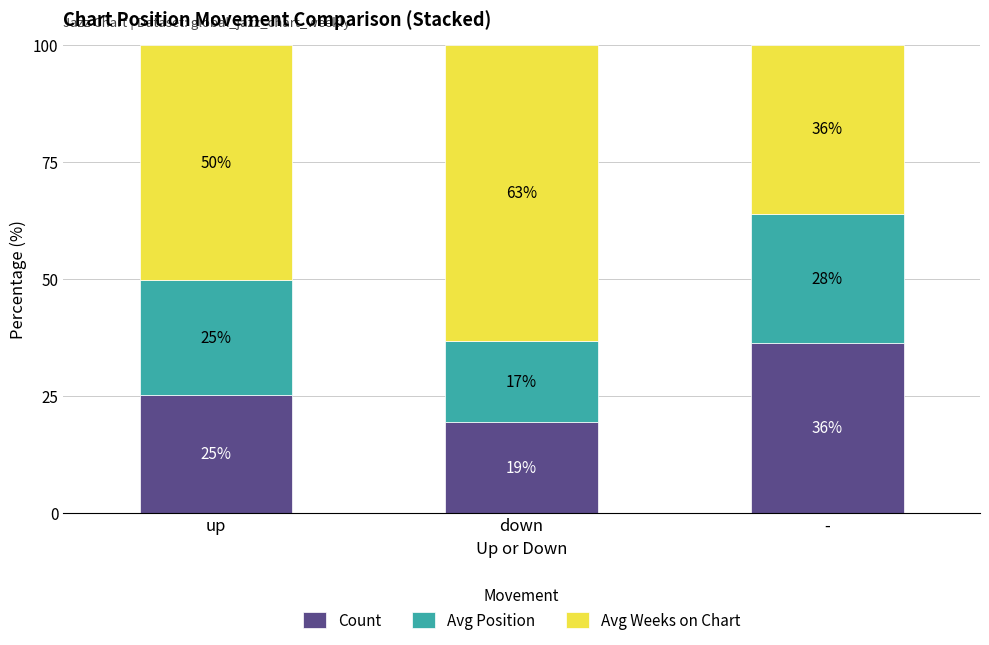

The Count series shows 11.1 at down. True or false?

False